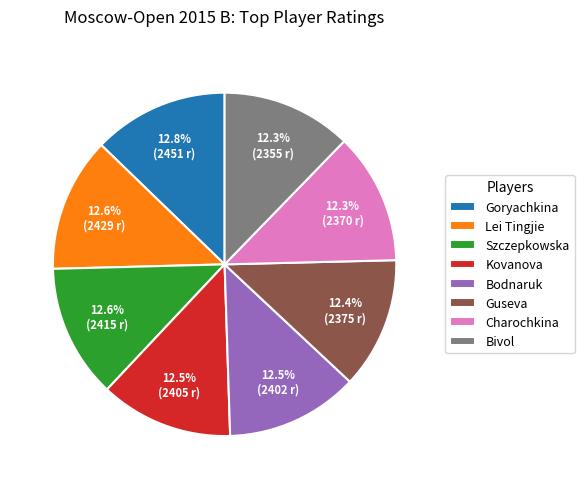

Does Szczepkowska represent more than half of the total?

No